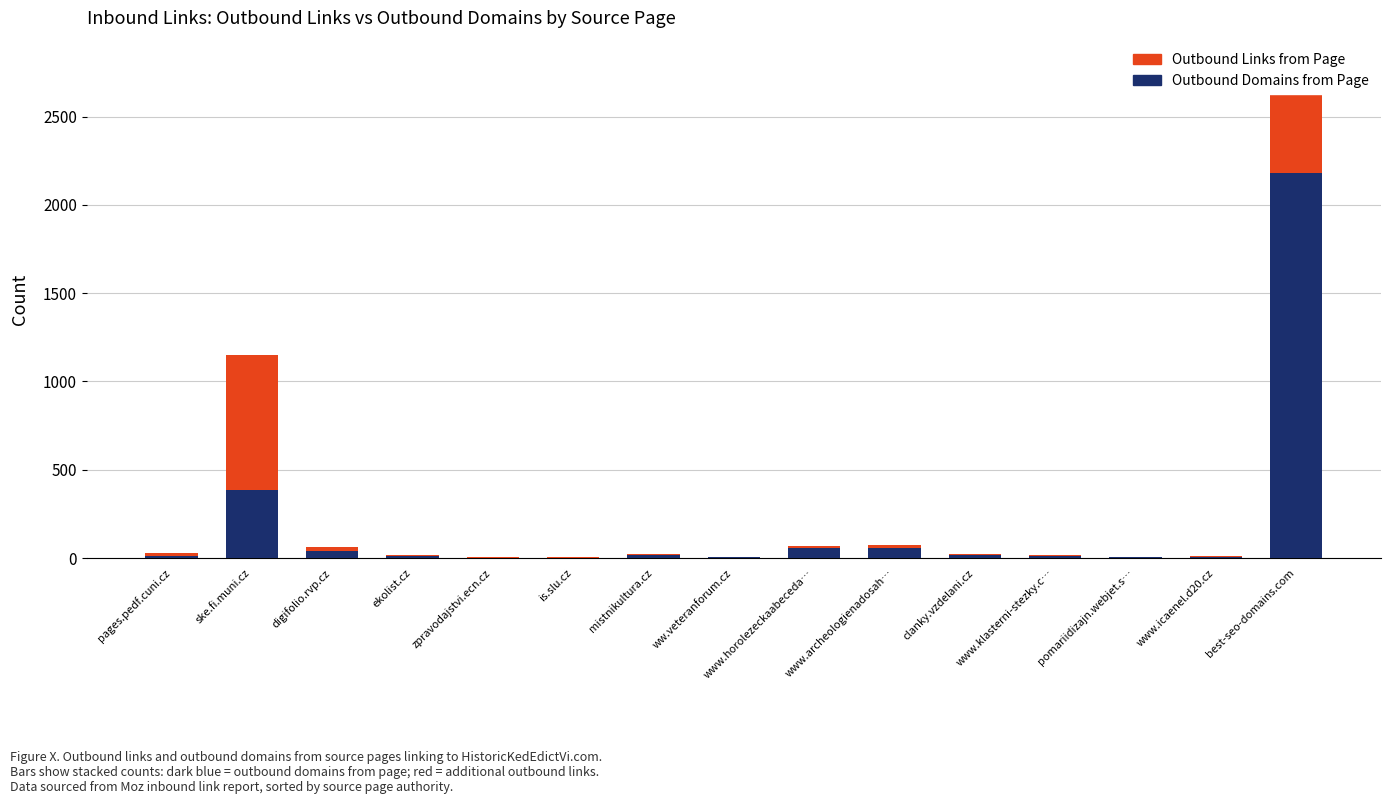

How many series are shown in this chart?

2